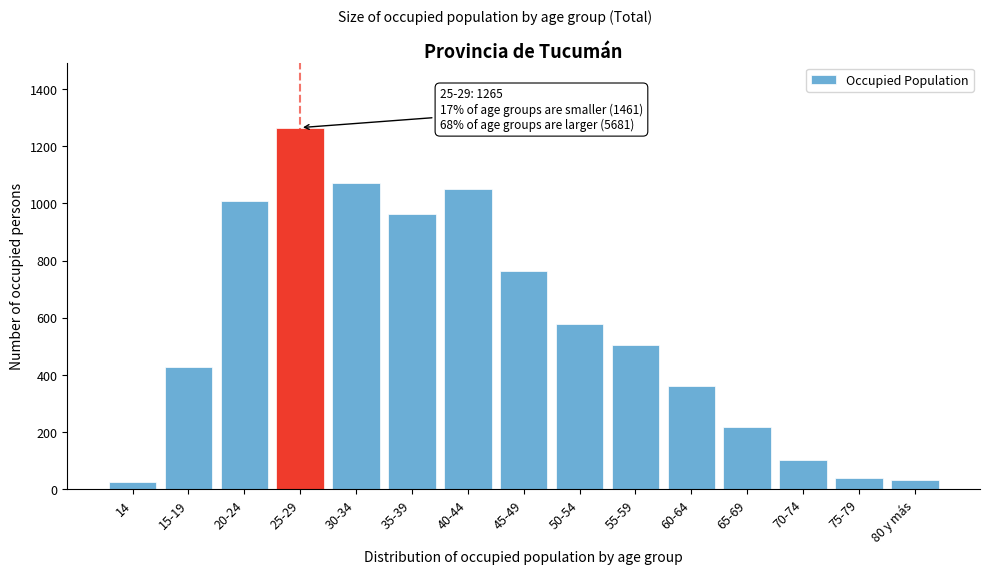

The value at 20-24 is 1337. True or false?

False